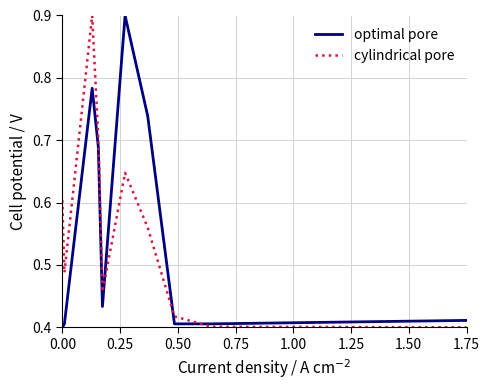

What is the maximum value for optimal pore?

0.9